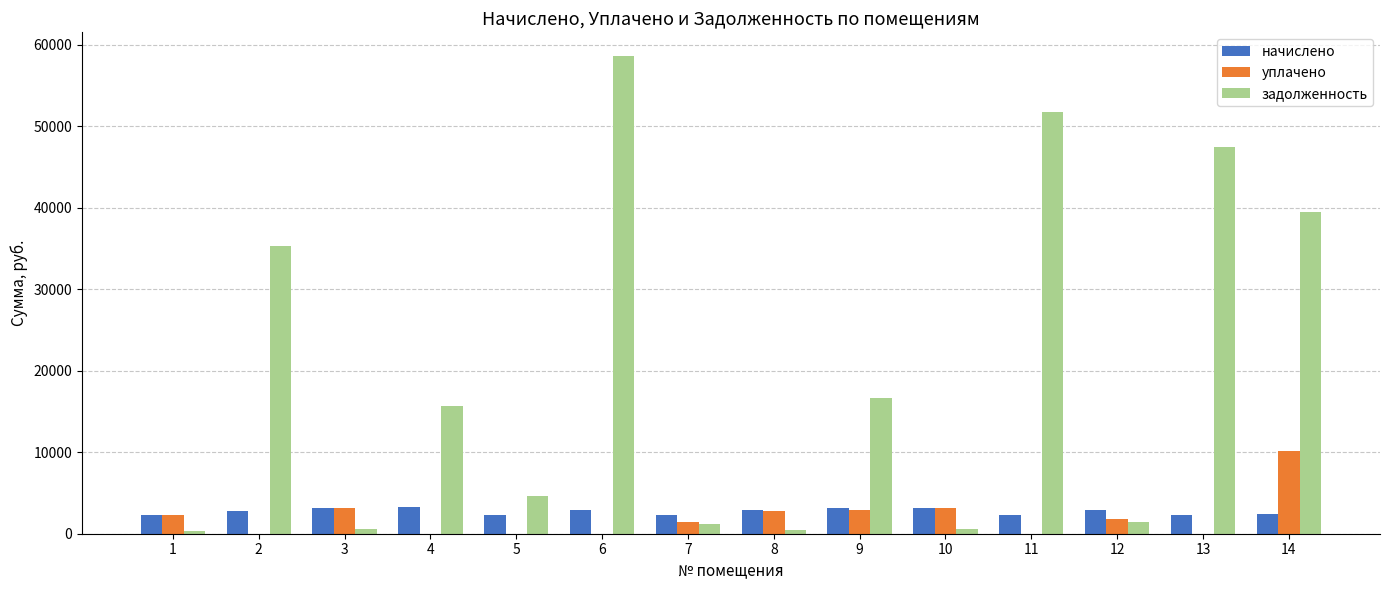

Between 10 and 13, which series saw the biggest shift?

задолженность